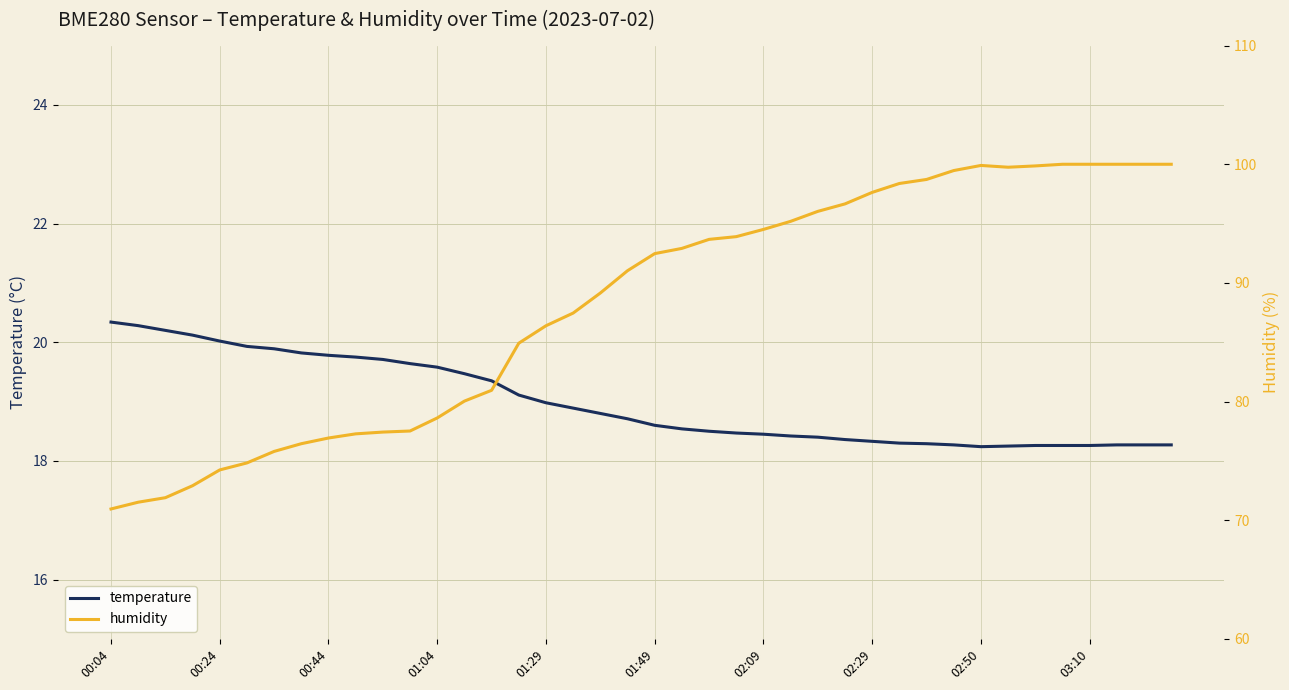

Rank the series at 21 from highest to lowest value.

humidity, temperature